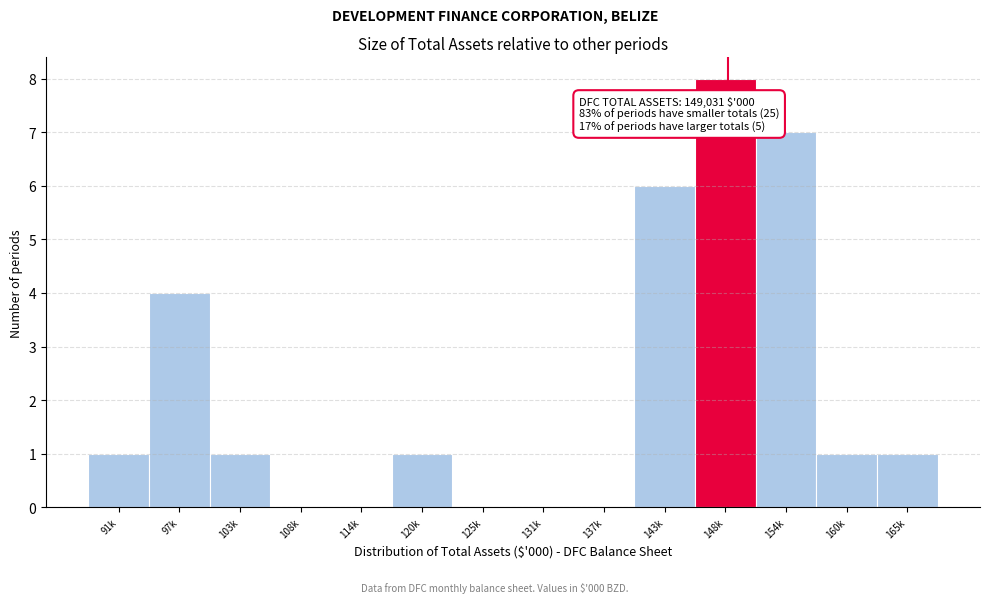

Reading left to right, transcribe all the data shown in this chart.

91k=1	97k=4	103k=1	108k=0	114k=0	120k=1	125k=0	131k=0	137k=0	143k=6	148k=8	154k=7	160k=1	165k=1